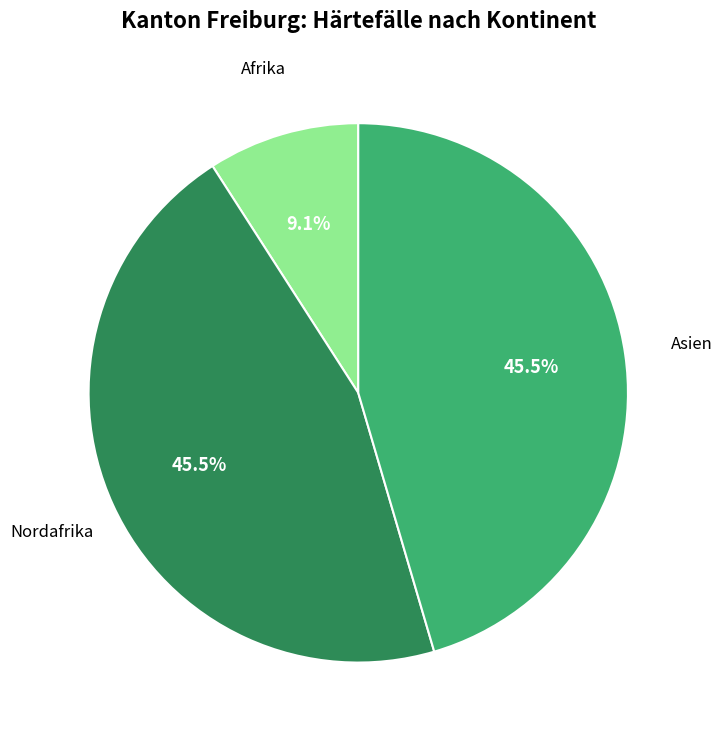

Which has a higher value, Afrika or Asien?

Asien